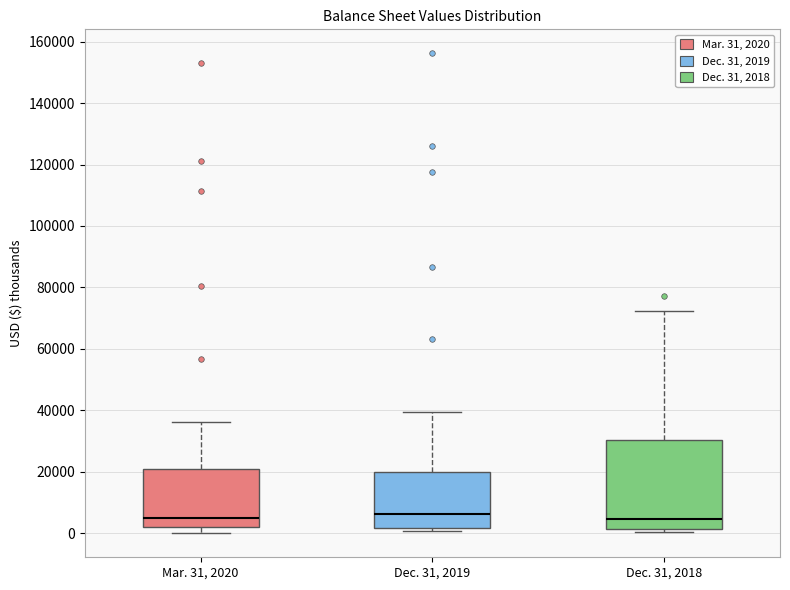

Comparing the boxes themselves (not the whiskers), which one is the tallest?

Dec. 31, 2018